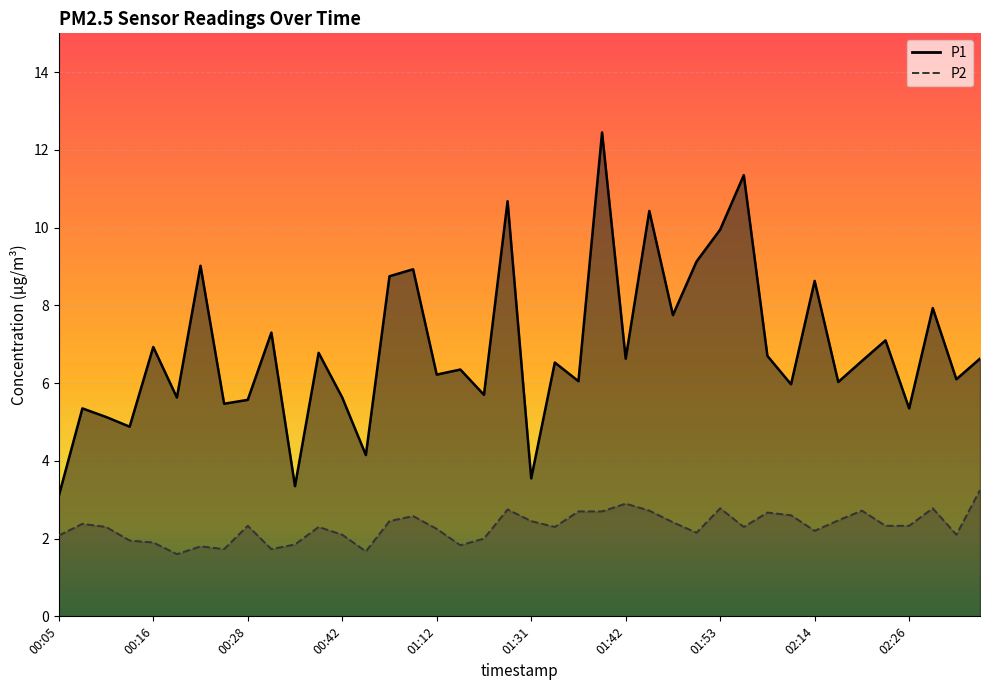

List the series in order of their overall mean, highest first.

P1, P2